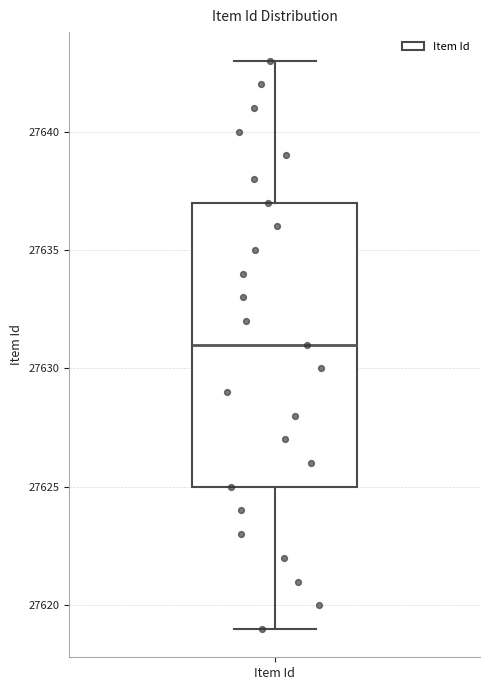

Where is the lower edge of the box for Item Id on the y-axis? The values are not printed on the chart, so give them approximately, as read against the axis.

27625